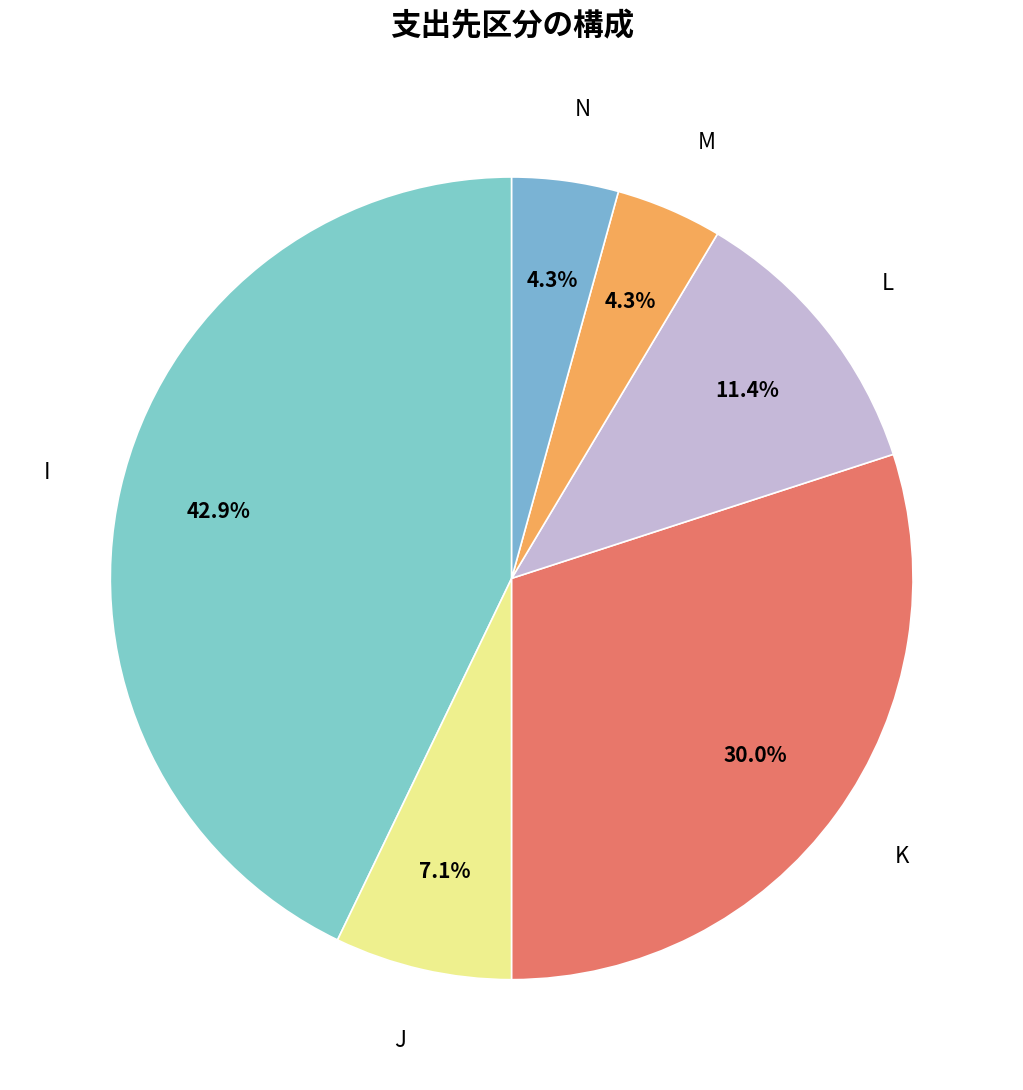

Count the number of slices in the pie.

6